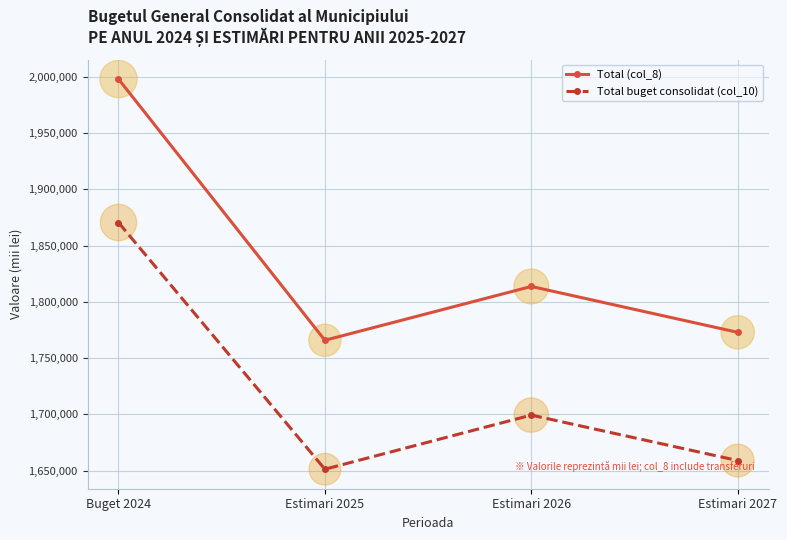

Which series has the widest spread of values?

Total (col_8)